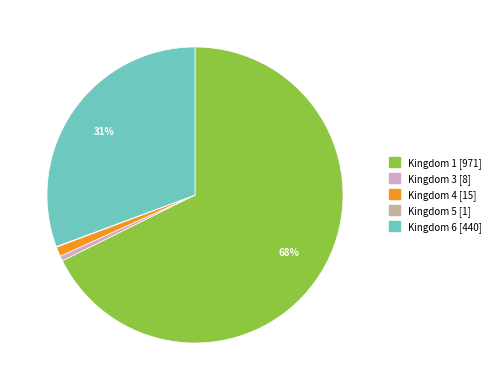

To the nearest percent, what is the average slice percentage?

20%